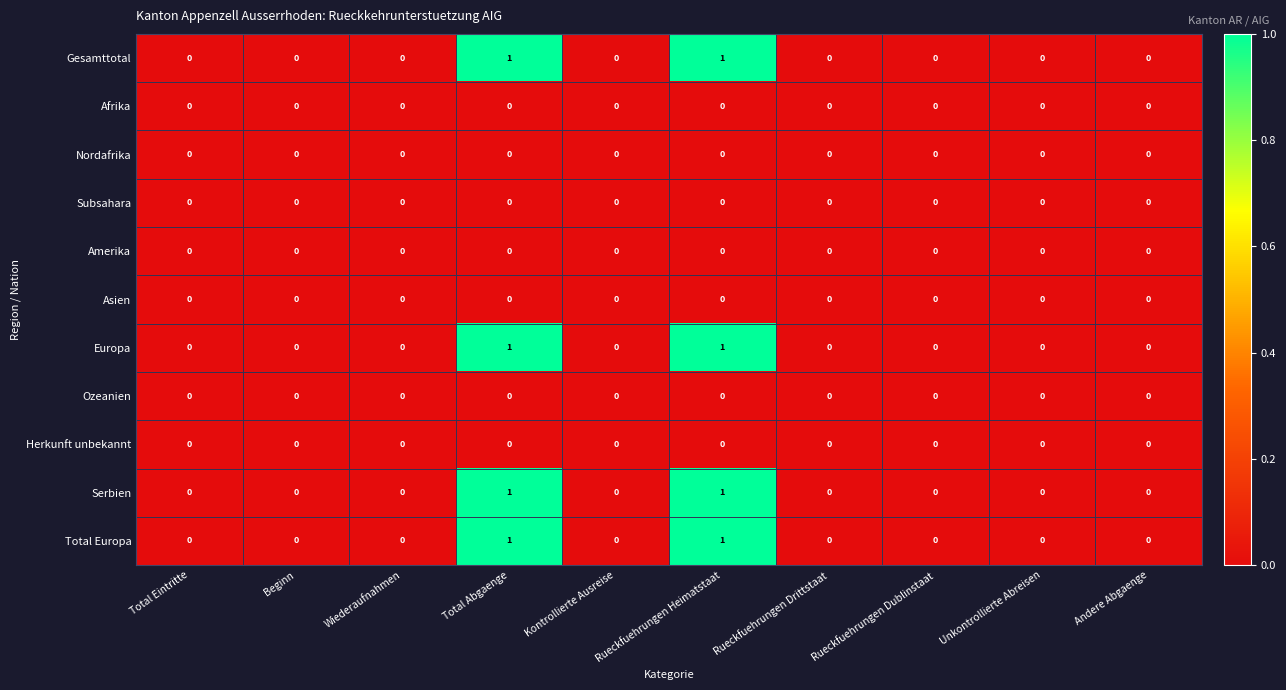

The Europa series shows 0 at Andere Abgaenge. True or false?

True